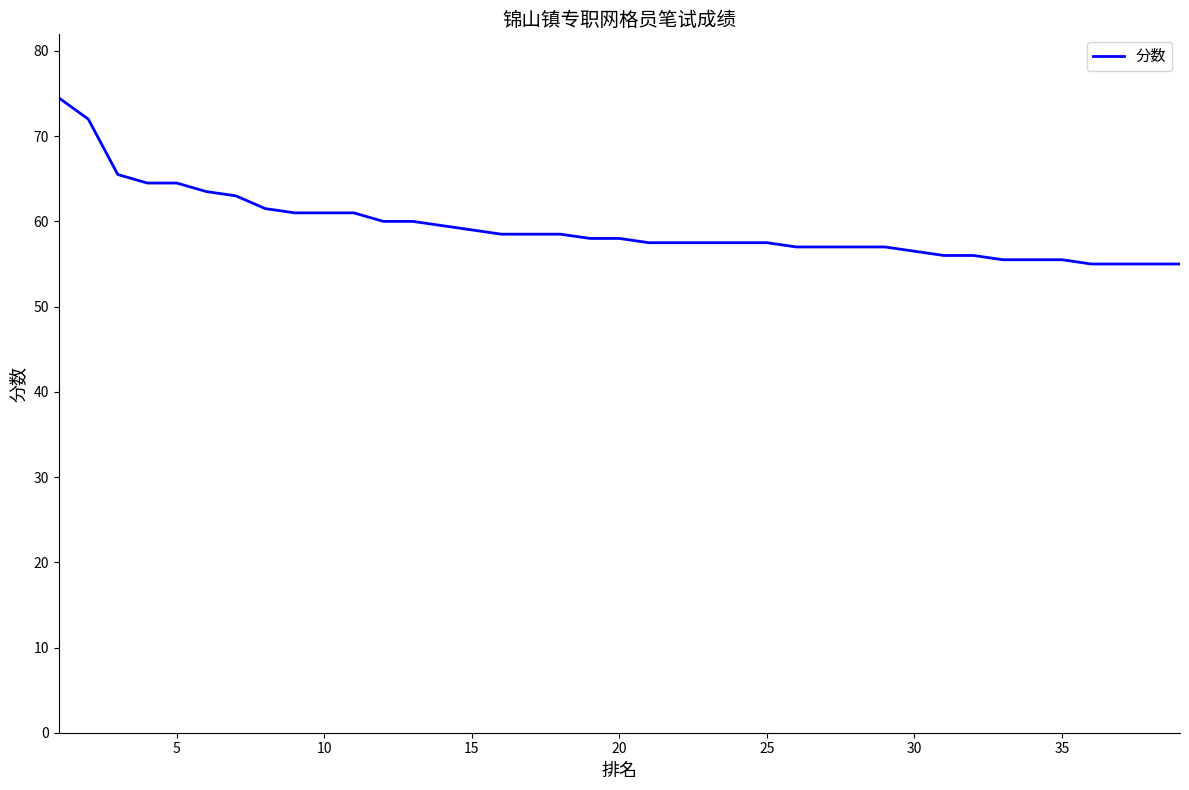

What is the smallest value displayed?

55.0